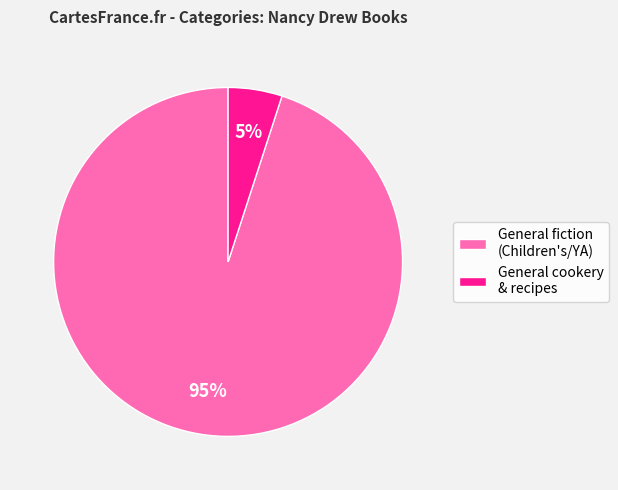

Is there any slice that represents more than half of the pie?

Yes